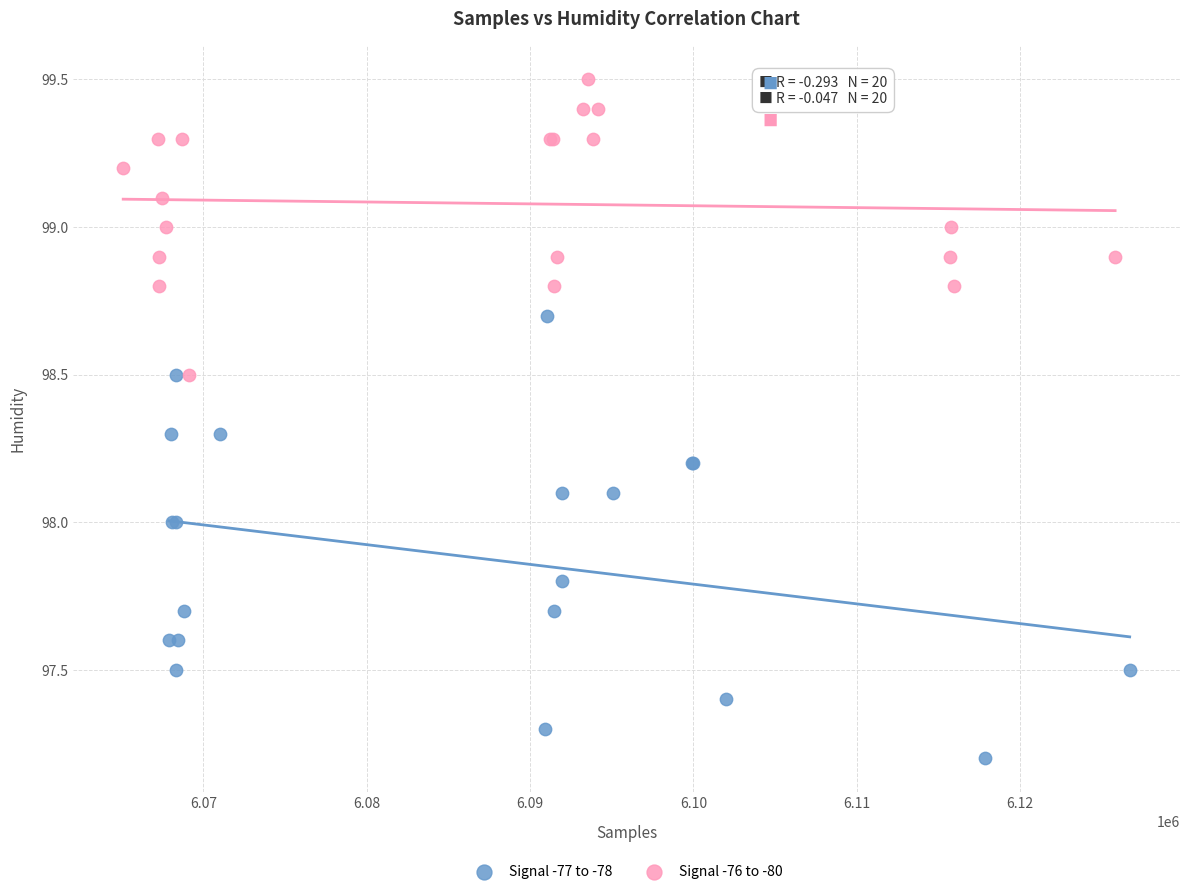

What are all the series names shown in the legend?

Signal -77 to -78, Signal -76 to -80